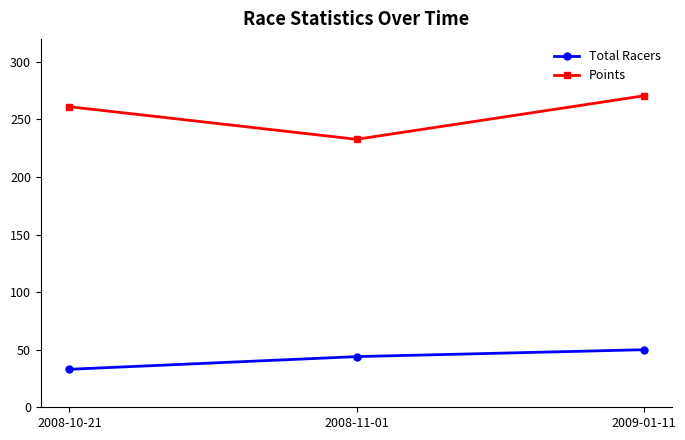

Is the value of Points at 2008-10-21 greater than the value of Total Racers at 2009-01-11?

Yes